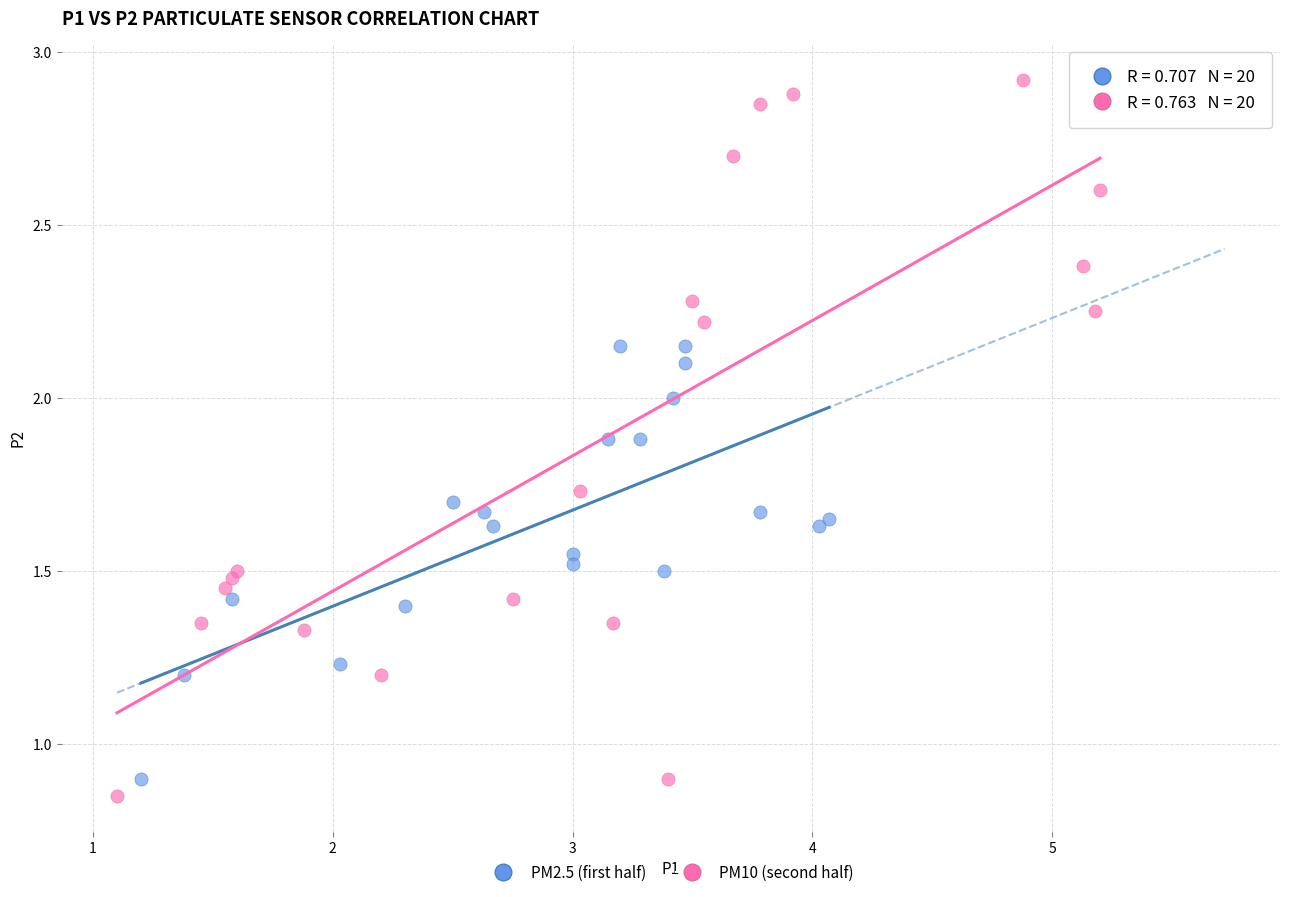

Which series contains the highest Y value?

PM10 (second half)